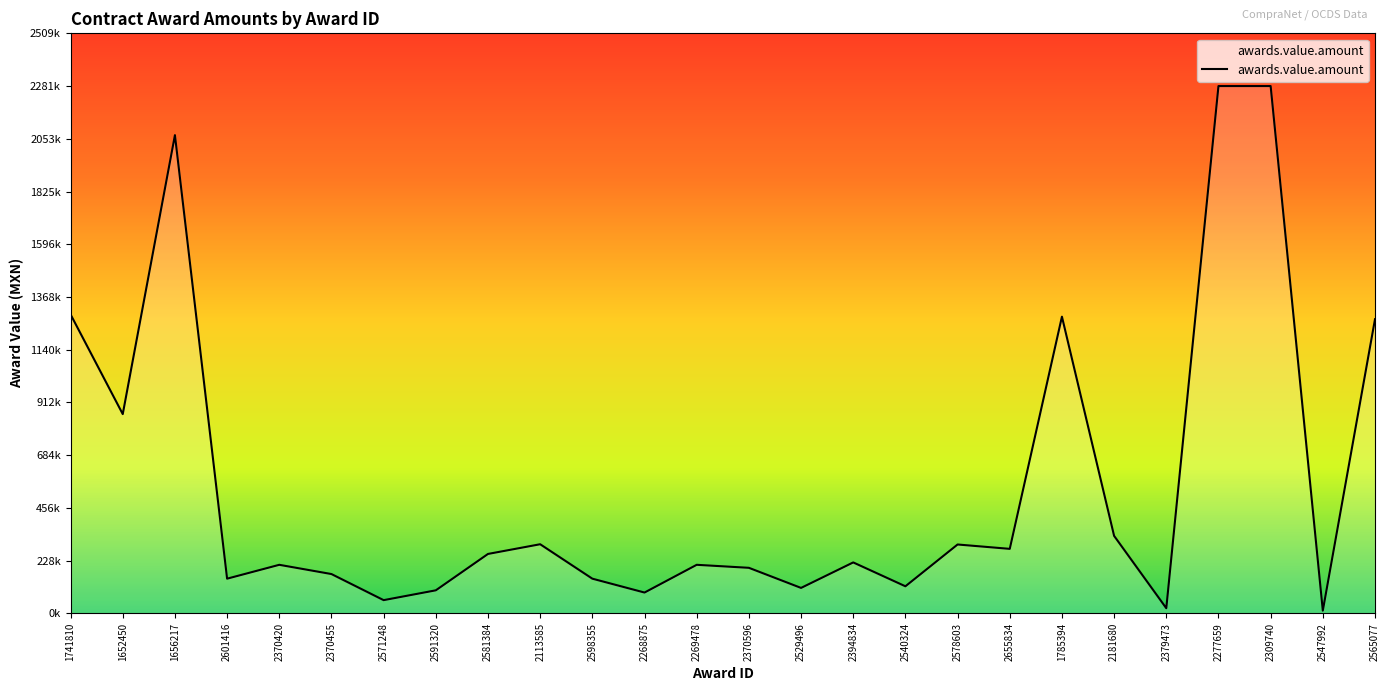

Reading left to right, extract all data points from this chart.

1741810=1293373.1	1652450=862069.0	1656217=2068965.5	2601416=150000.0	2370420=210000.0	2370455=170000.0	2571248=57100.0	2591320=99623.0	2581384=257000.0	2113585=299000.0	2598355=150000.0	2268875=90000.0	2269478=210000.0	2370596=197000.0	2529496=110000.0	2394834=220342.3	2540324=117080.3	2578603=297898.0	2655834=279000.0	1785394=1283621.1	2181680=335160.0	2379473=22189.9	2277659=2281389.9	2309740=2281389.9	2547992=11647.0	2565077=1272600.0